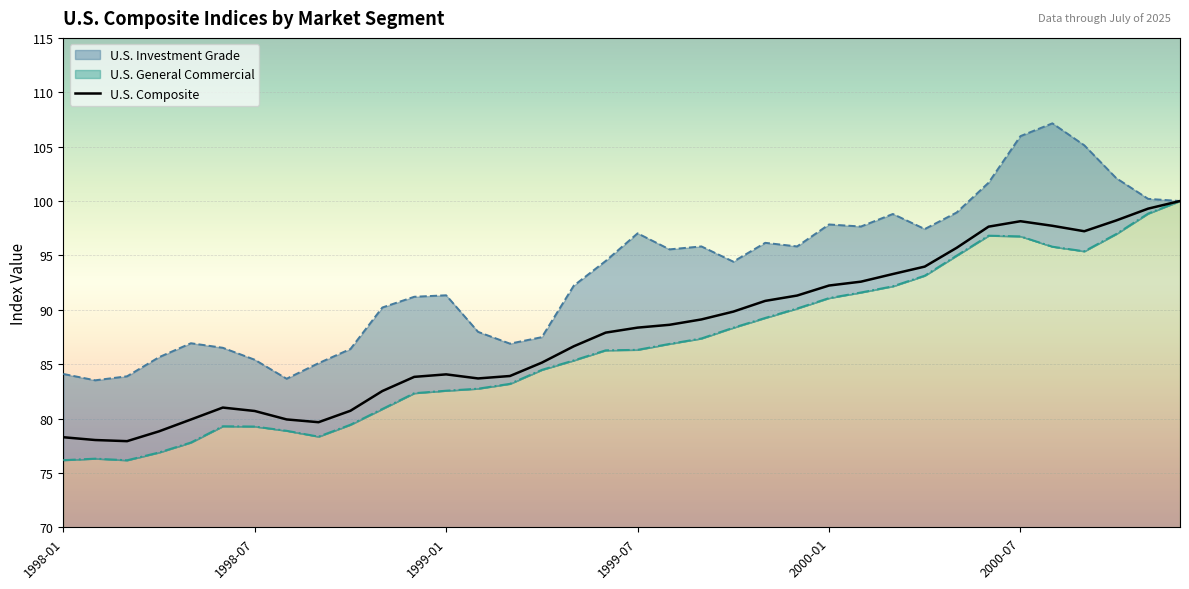

What is the lowest value of the U.S. Composite series?

77.9